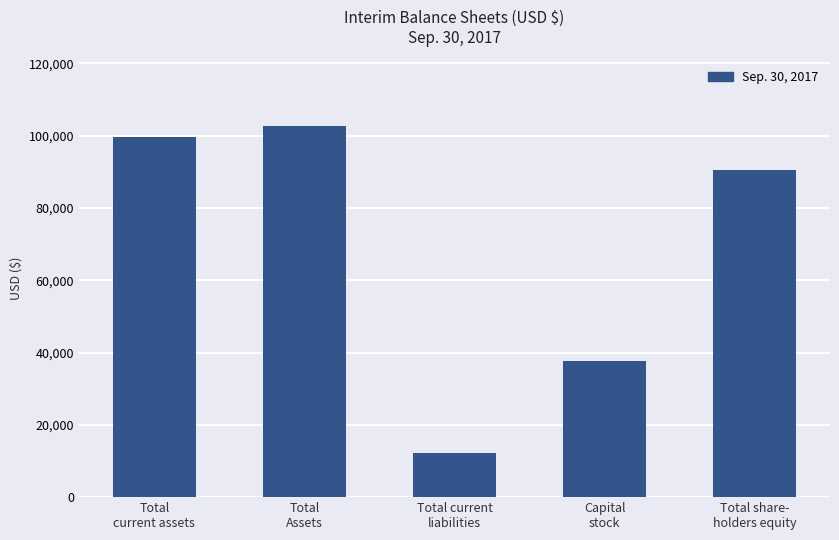

What position from the right is Total
Assets?

4